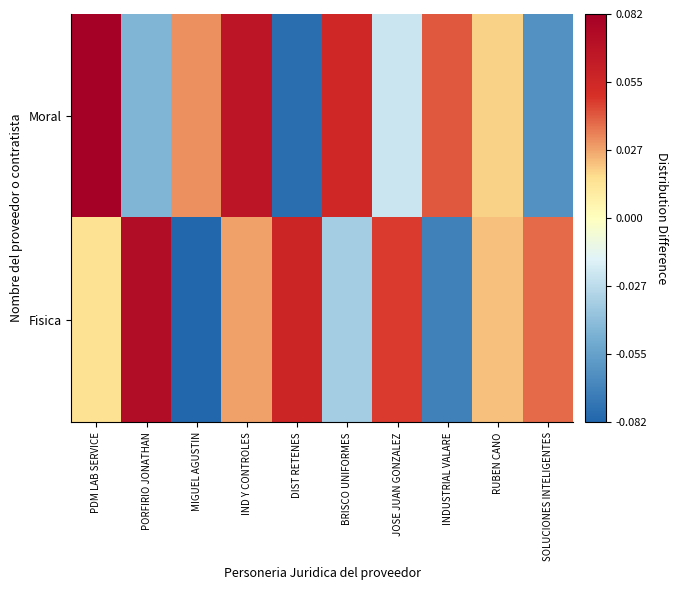

Which series has the largest total across all categories?

Fisica